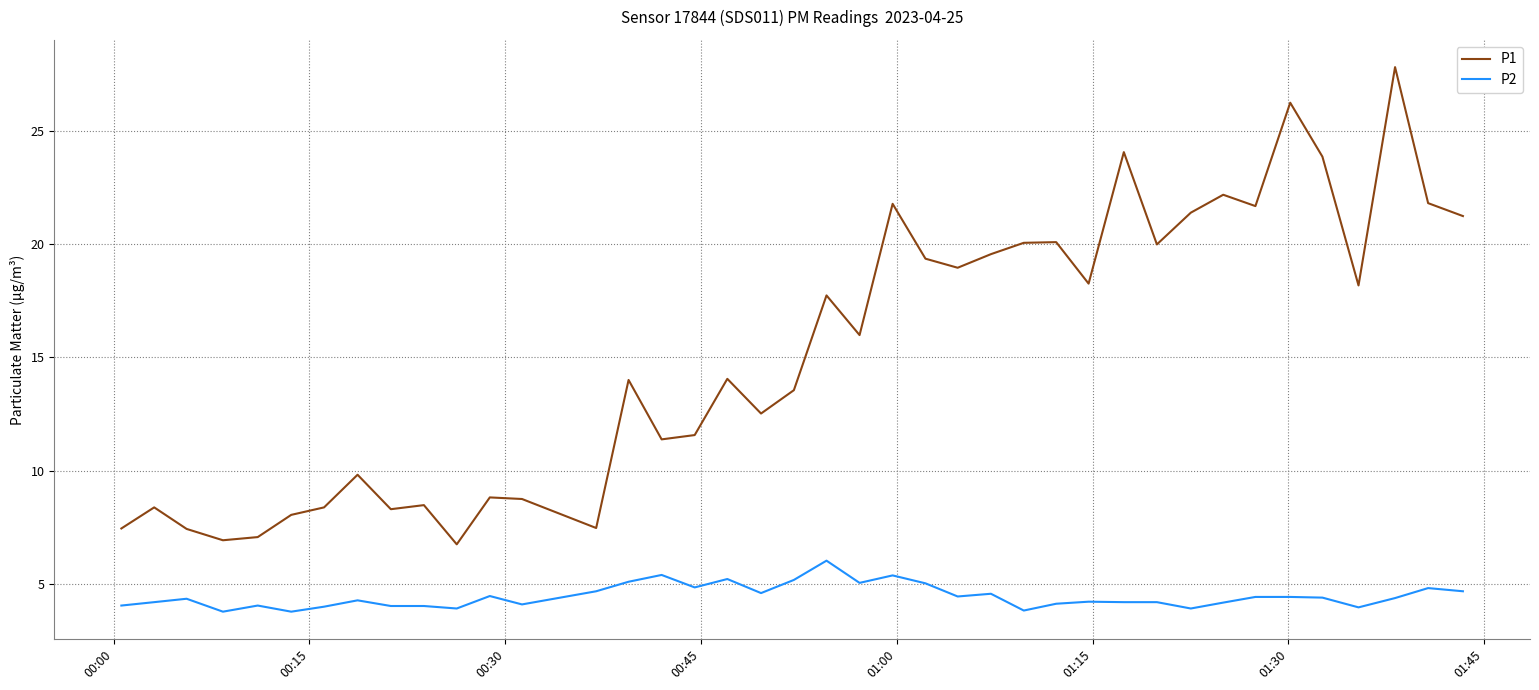

Rank the series by their maximum value, from lowest to highest.

P2, P1